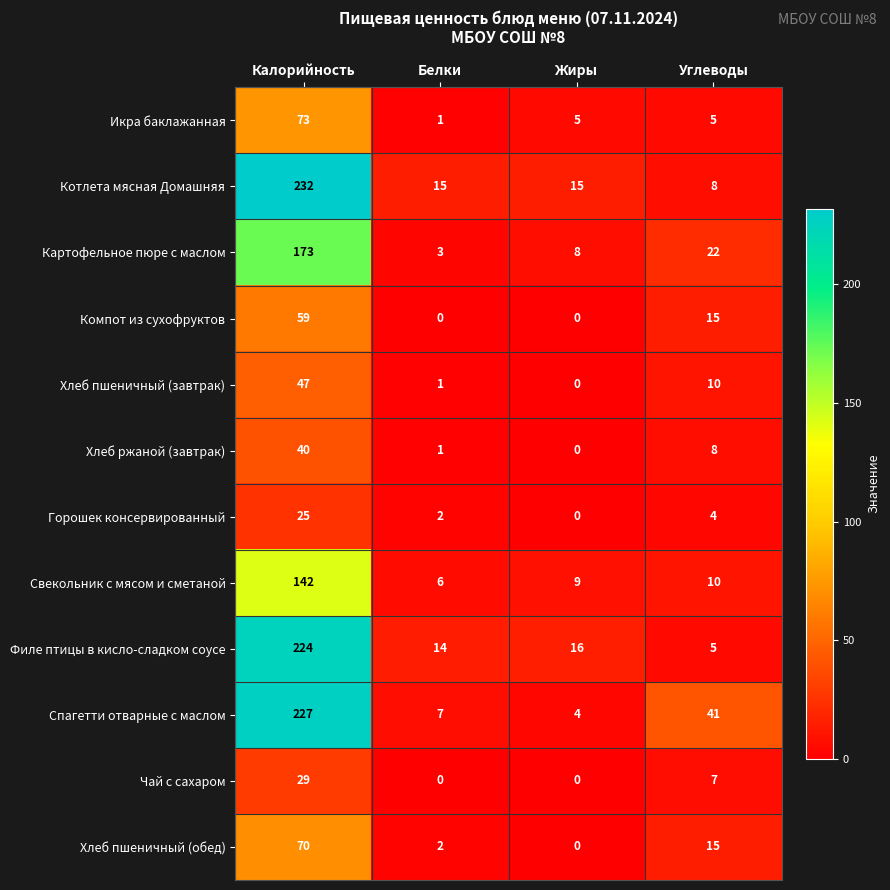

How many distinct data groups are displayed?

12